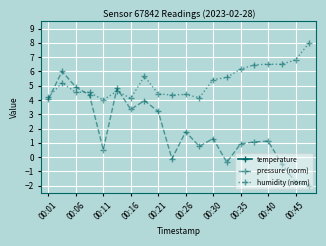

True or false: humidity (norm) has more than 0 points higher than both neighbors.

True